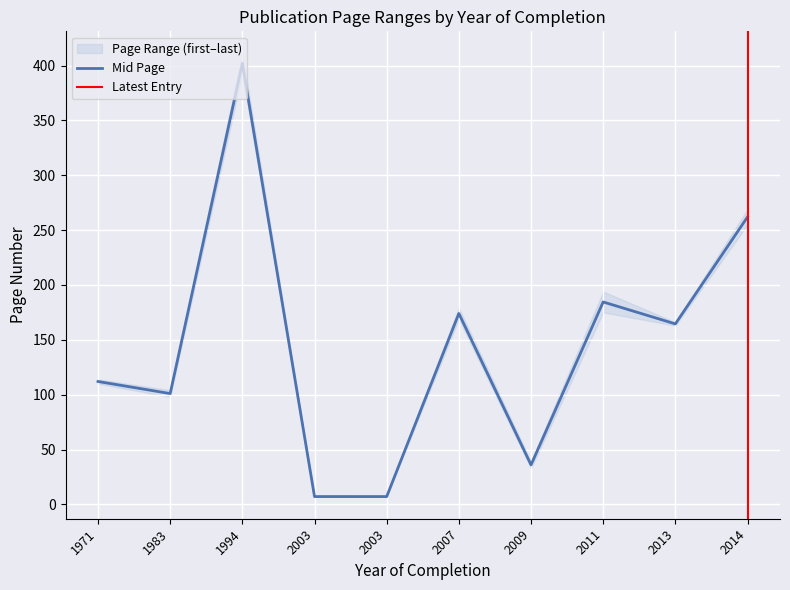

At which category does the data reach its first local peak?

1994